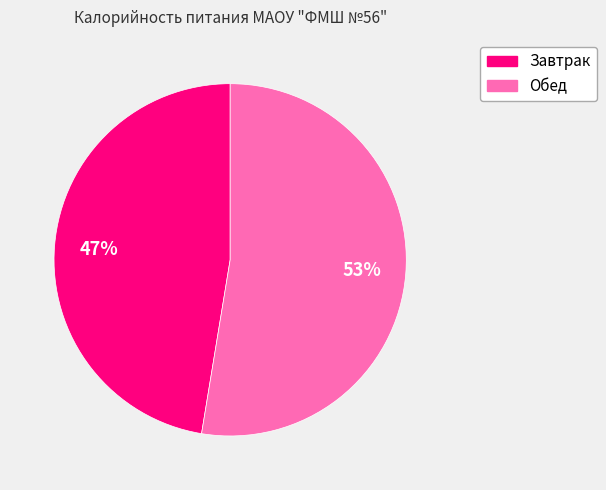

How many segments does this pie chart have?

2